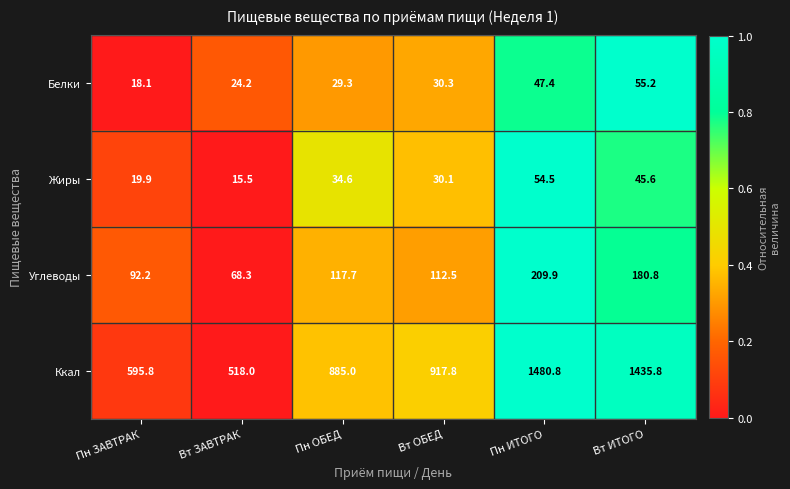

What is the sum of all Углеводы values?

781.4